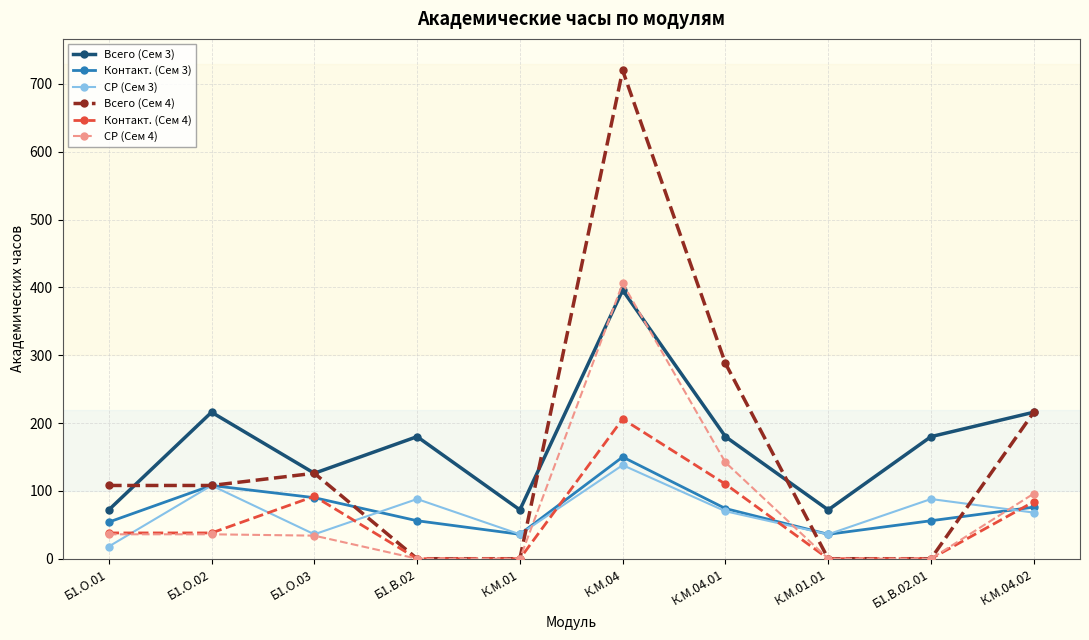

What are all the series names shown in the legend?

Всего (Сем 3), Контакт. (Сем 3), СР (Сем 3), Всего (Сем 4), Контакт. (Сем 4), СР (Сем 4)